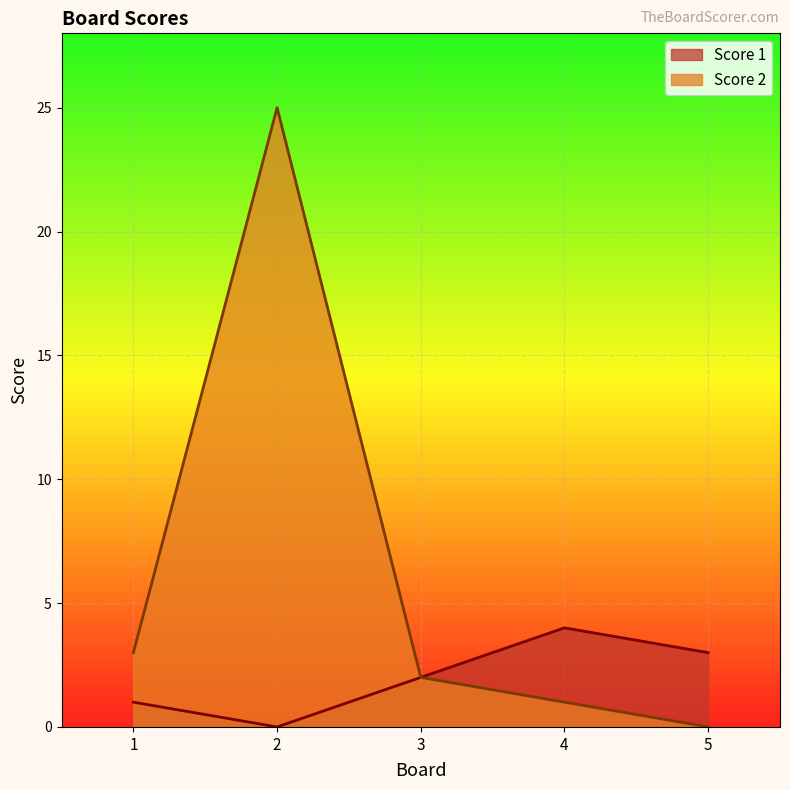

How many lines are shown in the chart?

2